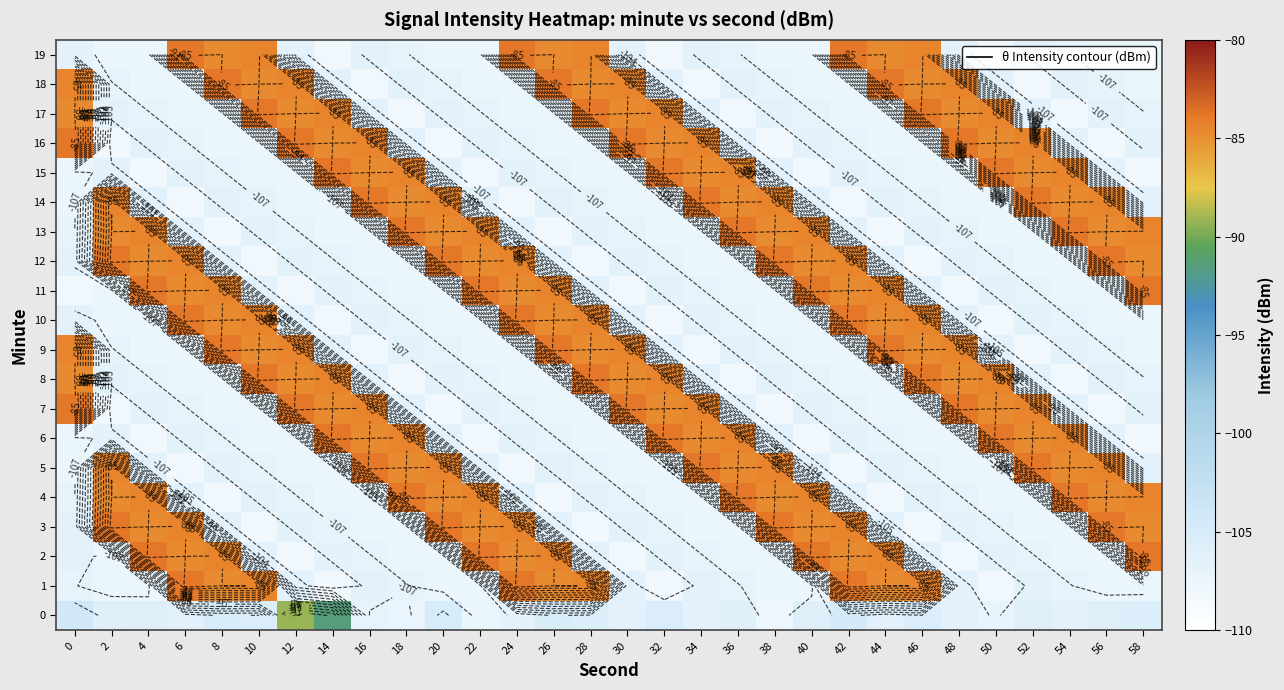

The 10 series shows -41.7 at 40. True or false?

False